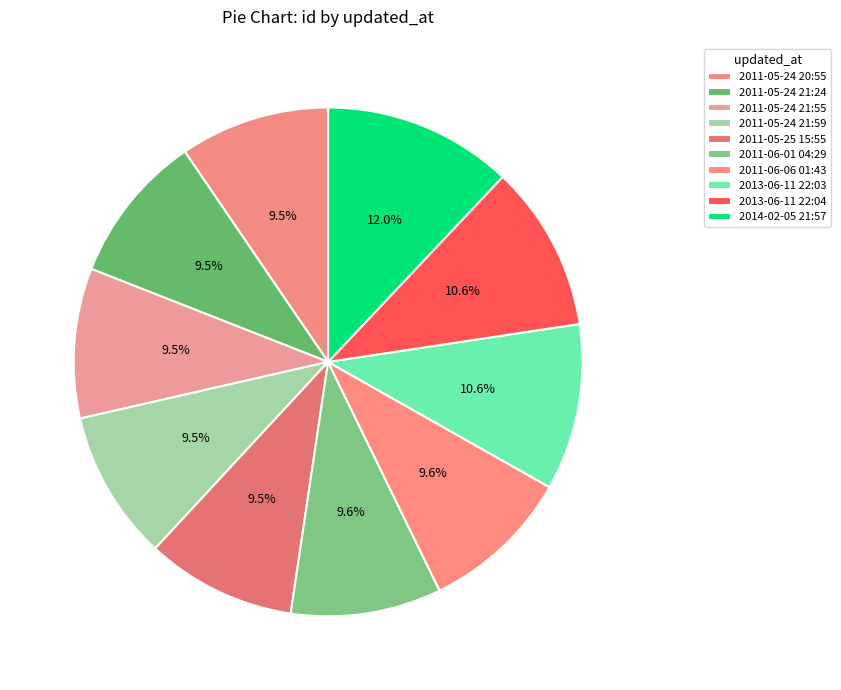

What percentage is the 2011-06-06 01:43 slice, to the nearest percent?

10%